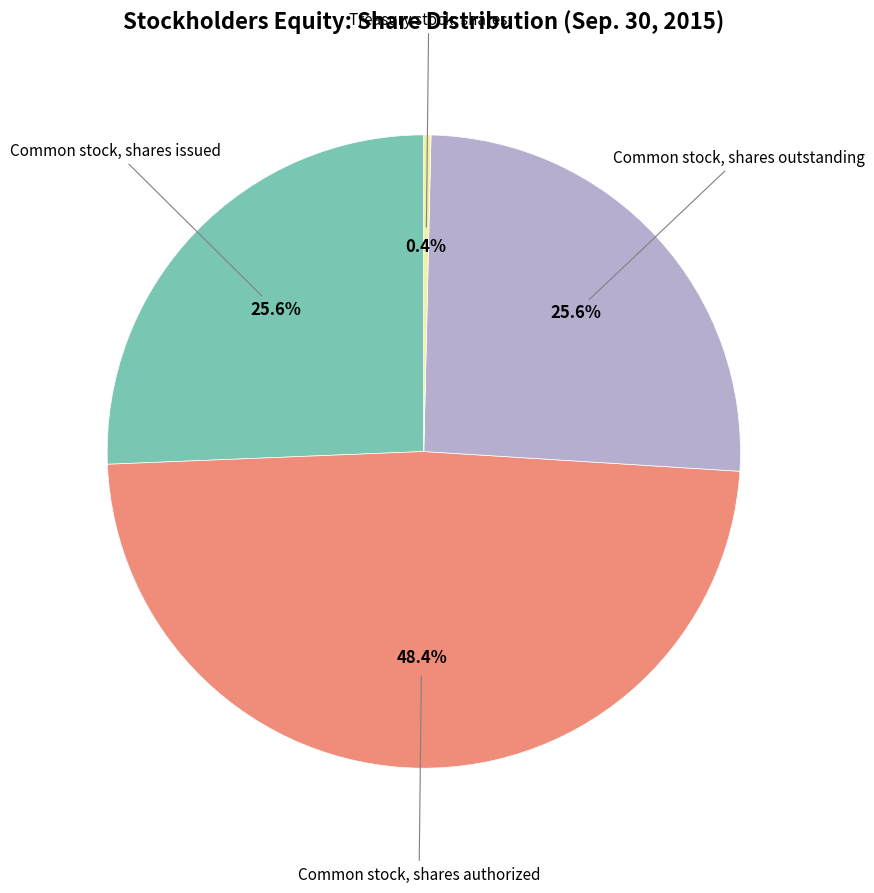

Which slice is the largest?

Common stock, shares authorized